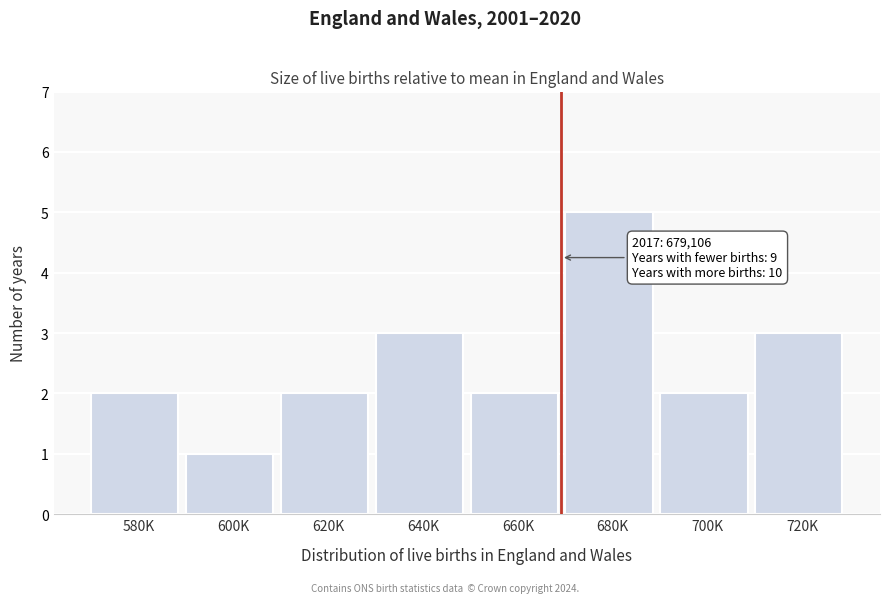

Reading left to right, extract all data points from this chart.

580K=2	600K=1	620K=2	640K=3	660K=2	680K=5	700K=2	720K=3